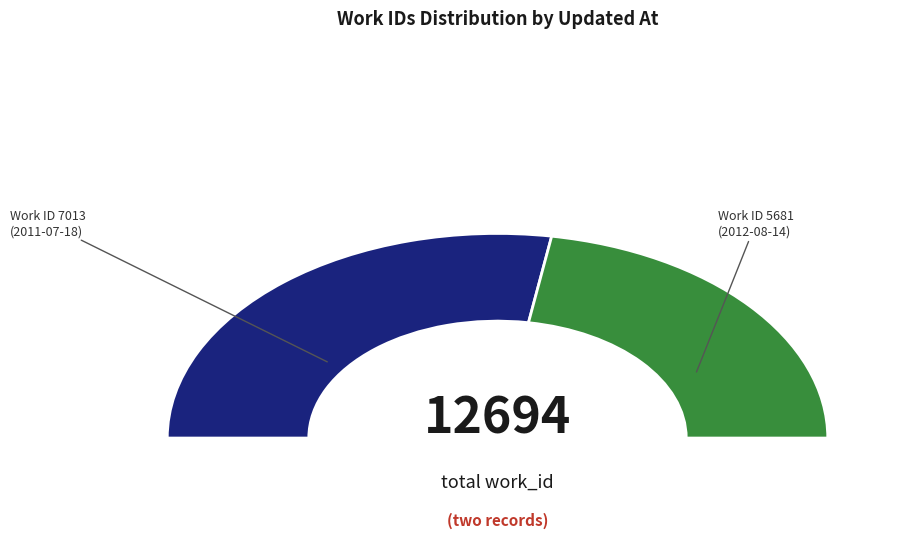

How many segments does this pie chart have?

2